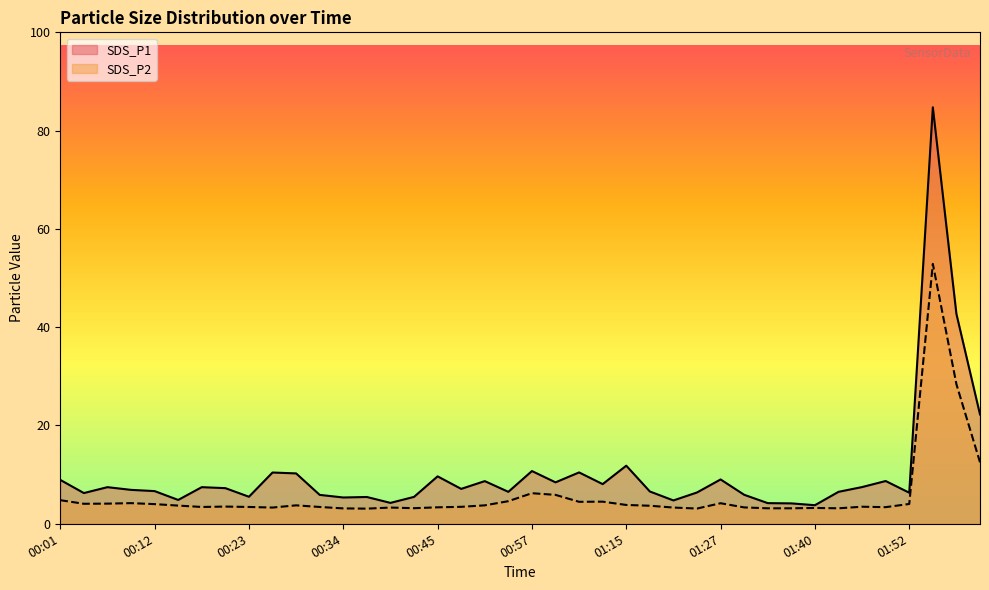

List the series in order of their overall mean, highest first.

SDS_P1, SDS_P2